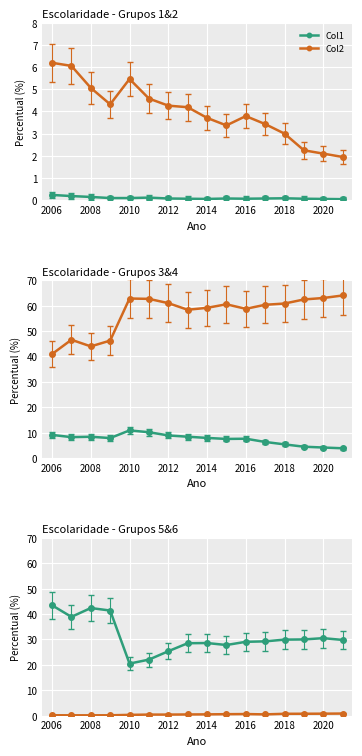

Reading left to right, what are all the values shown in this chart?

Col1: 0.2	0.2	0.1	0.1	0.1	0.1	0.1	0.1	0.1	0.1	0.1	0.1	0.1	0.1	0.1	0.1
Col2: 6.2	6.0	5.1	4.3	5.5	4.6	4.3	4.2	3.7	3.4	3.8	3.4	3.0	2.2	2.1	1.9
Col3: 9.1	8.2	8.3	7.8	10.8	10.1	8.9	8.4	7.9	7.5	7.6	6.3	5.3	4.4	4.1	3.8
Col4: 40.9	46.5	43.9	46.2	62.8	62.7	61.0	58.4	59.1	60.5	58.7	60.3	60.8	62.4	63.0	64.0
Col5: 43.5	38.9	42.4	41.4	20.5	22.1	25.4	28.5	28.6	27.8	29.1	29.2	29.9	30.0	30.5	29.8
Col6: 0.1	0.1	0.1	0.1	0.3	0.4	0.4	0.4	0.5	0.6	0.6	0.5	0.7	0.7	0.8	0.8